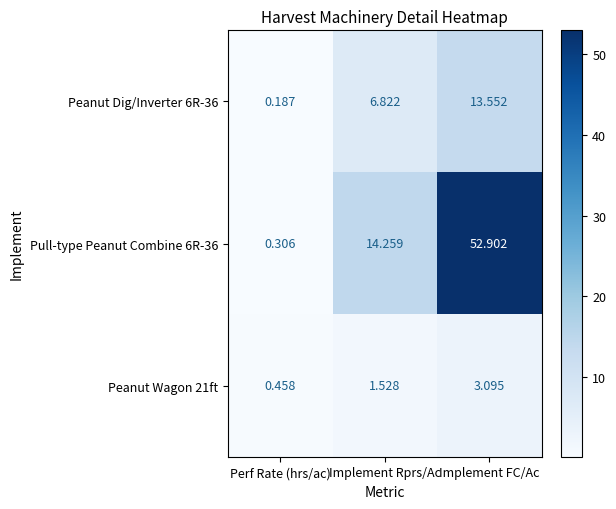

Which label corresponds to the largest value in the chart?

Implement FC/Ac